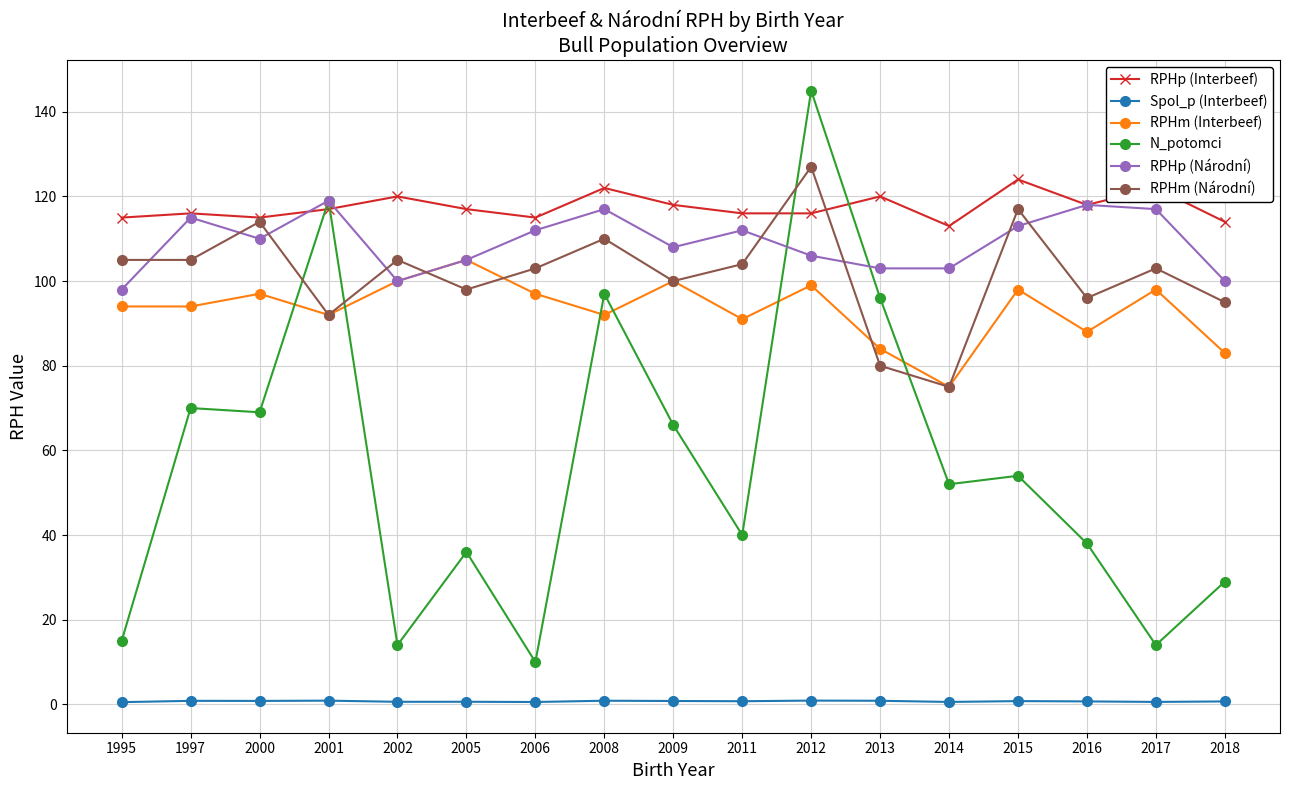

The RPHp (Interbeef) series shows 169.7 at 1997. True or false?

False